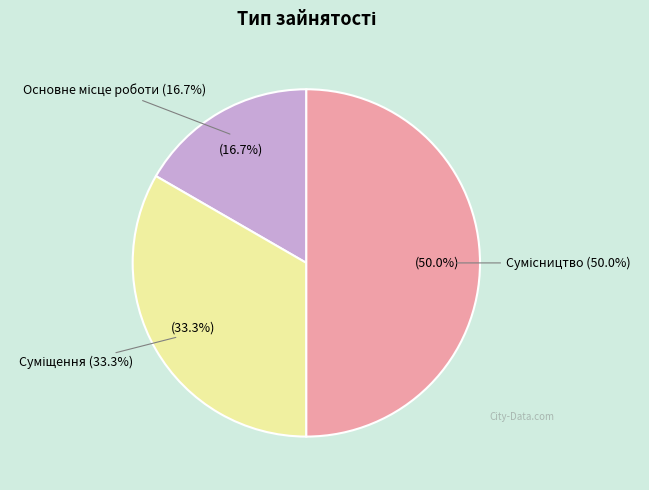

How many slices are in this pie chart?

3